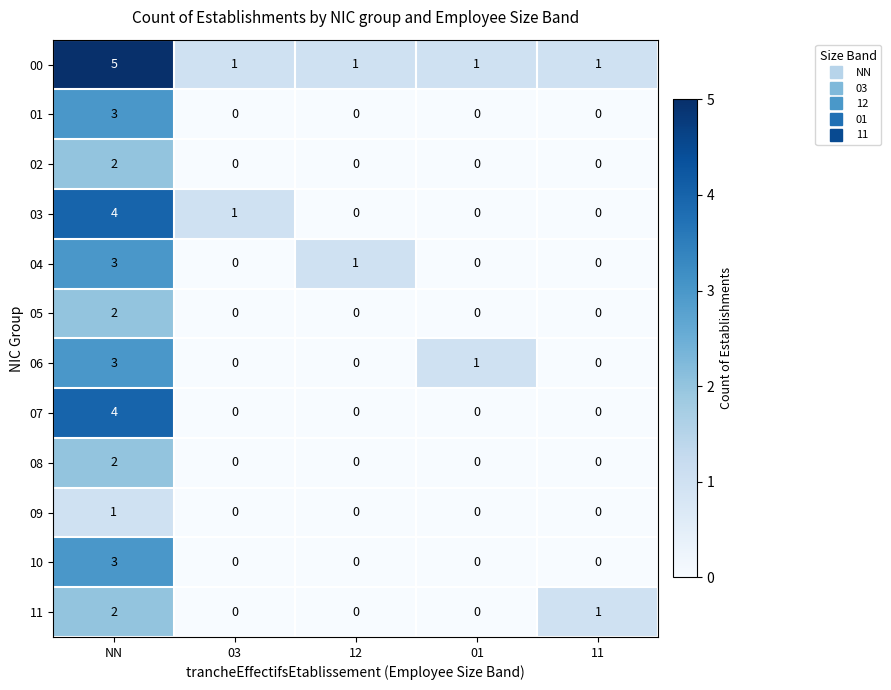

How many data points in 04 are above 0?

2